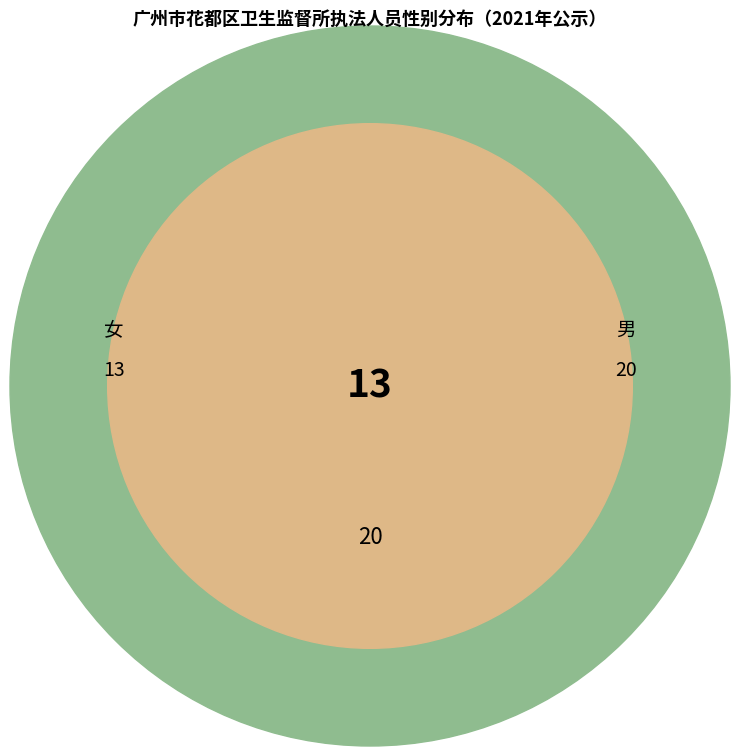

Do 女 and 男 together represent more than half of the pie?

Yes